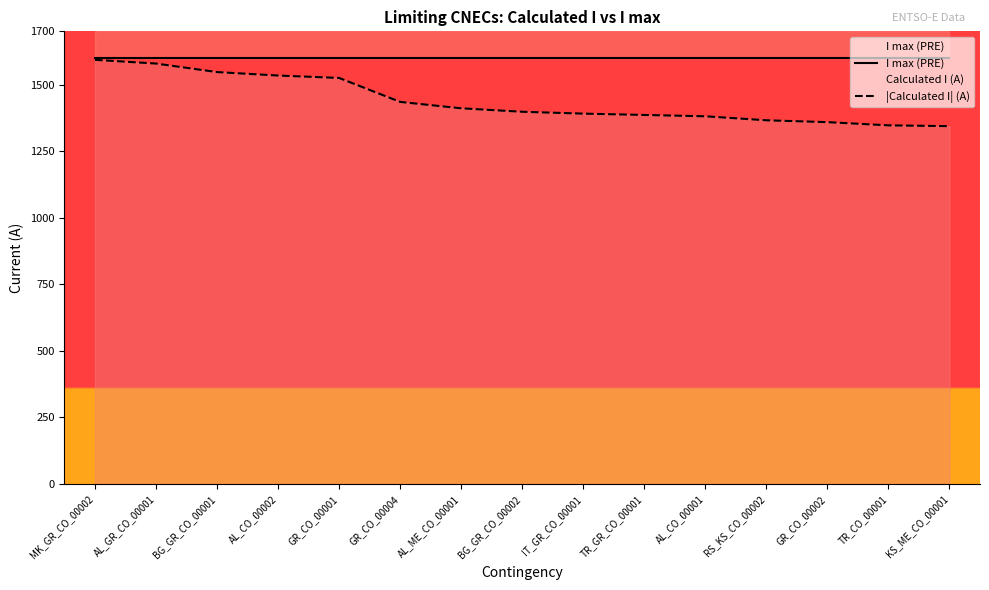

Reading right to left, transcribe all the data shown in this chart.

I max (PRE): 1600	1600	1600	1600	1600	1600	1600	1600	1600	1600	1600	1600	1600	1600	1600
|Calculated I| (A): 1344	1347	1359	1366	1381	1386	1391	1398	1411	1435	1525	1534	1547	1579	1593